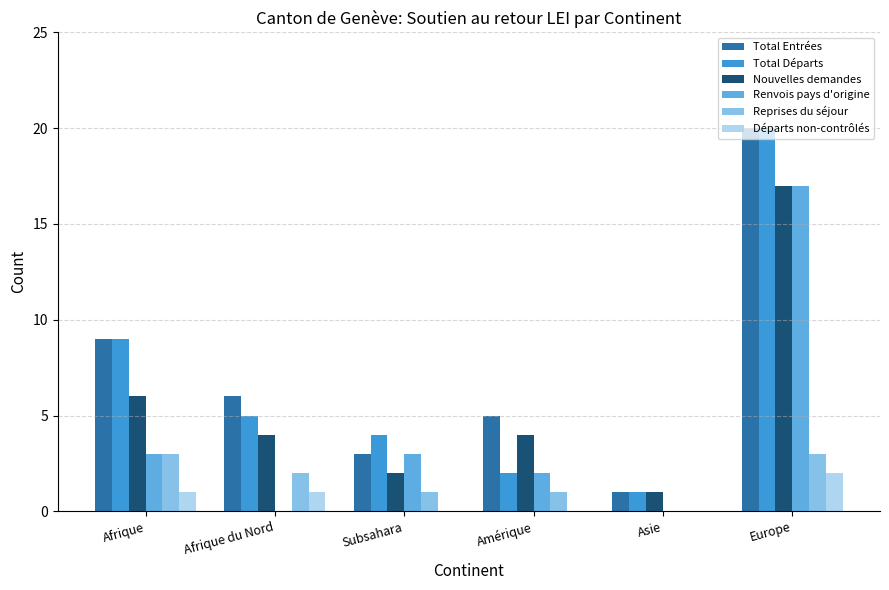

What is the average value of the Reprises du séjour series?

2